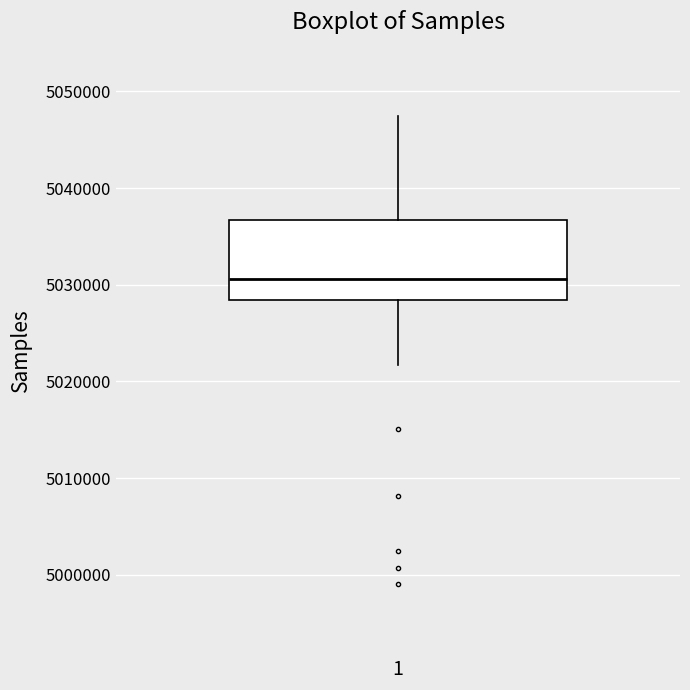

Where does the median line of the box at x = 1 sit on the y-axis? The values are not printed on the chart, so give them approximately, as read against the axis.

5031000